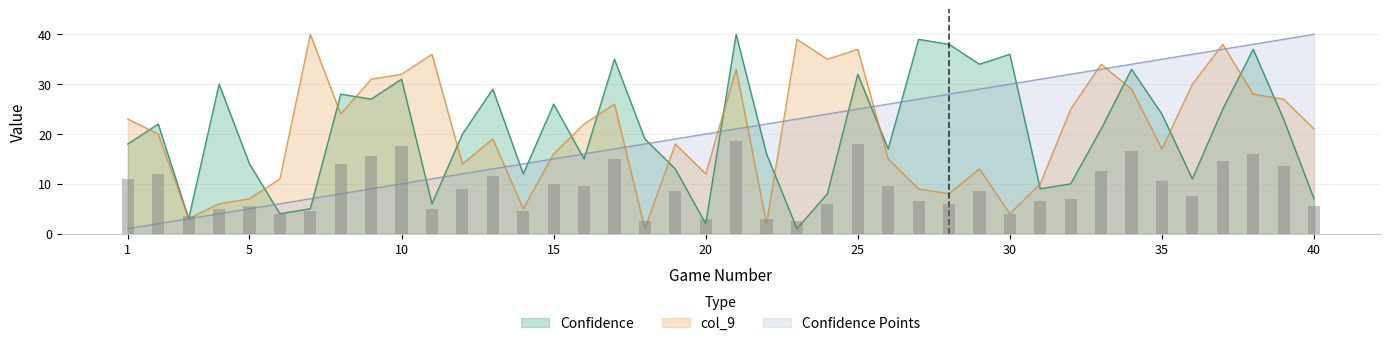

At which category is the sum across all series the highest?

38